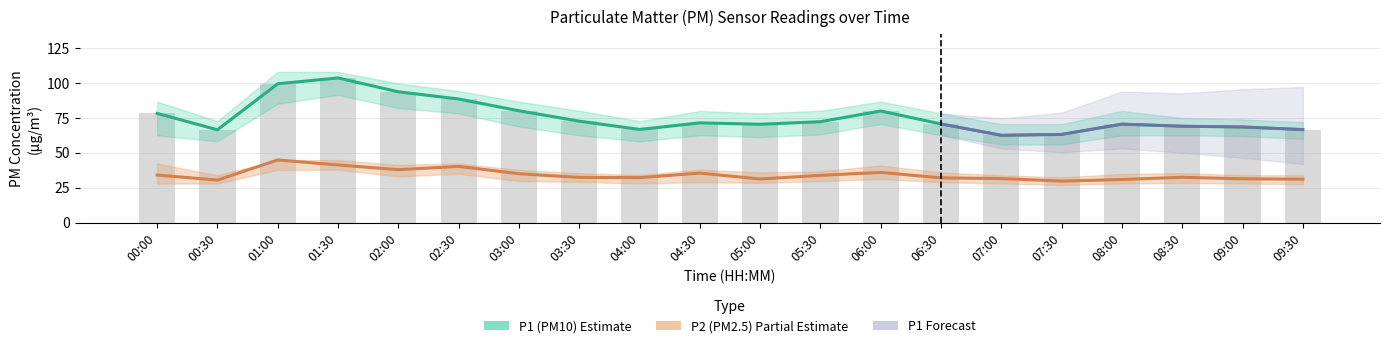

What is the difference between the second highest and minimum values in the P2 series?

11.6